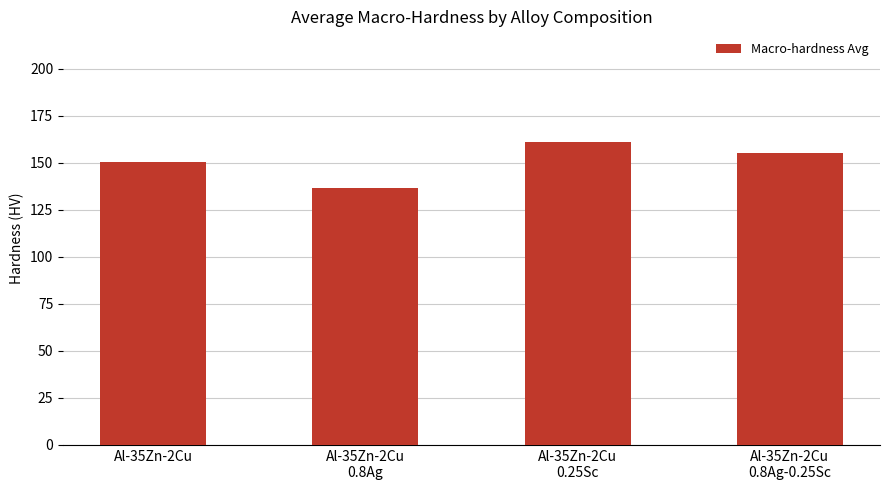

What position from the left is Al-35Zn-2Cu
0.25Sc?

3